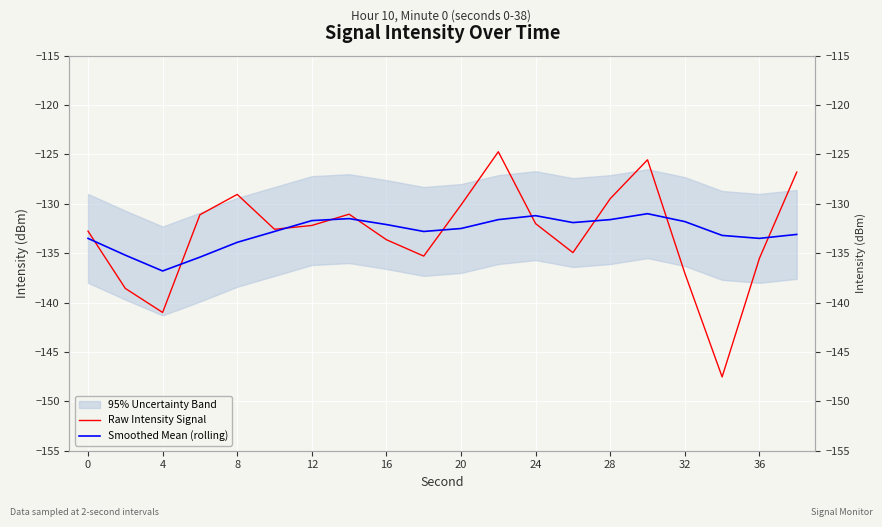

Is this an area chart (filled region under the line)?

No